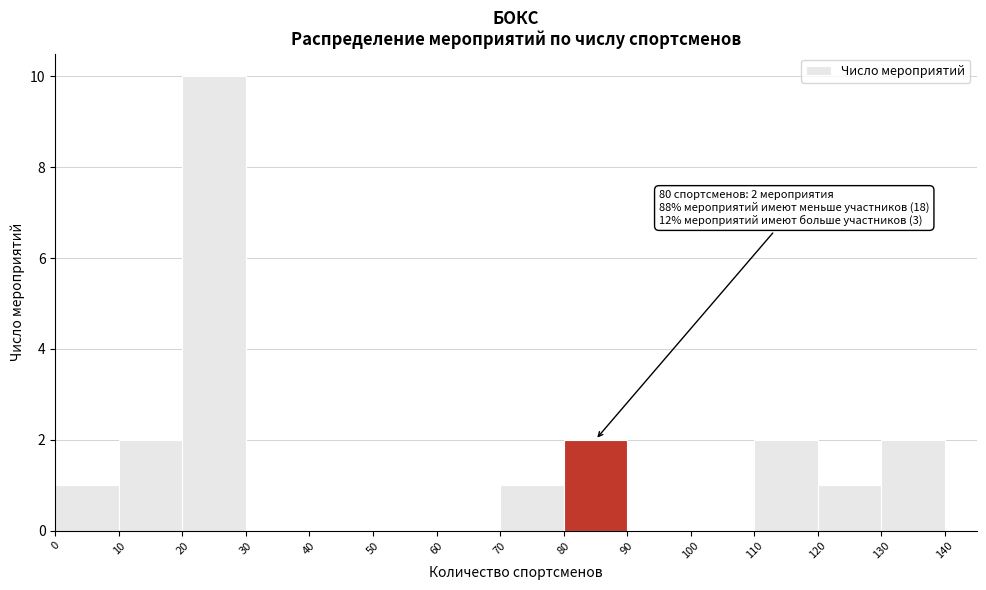

Over which range of the x-axis is the bar tallest?

20 to 30